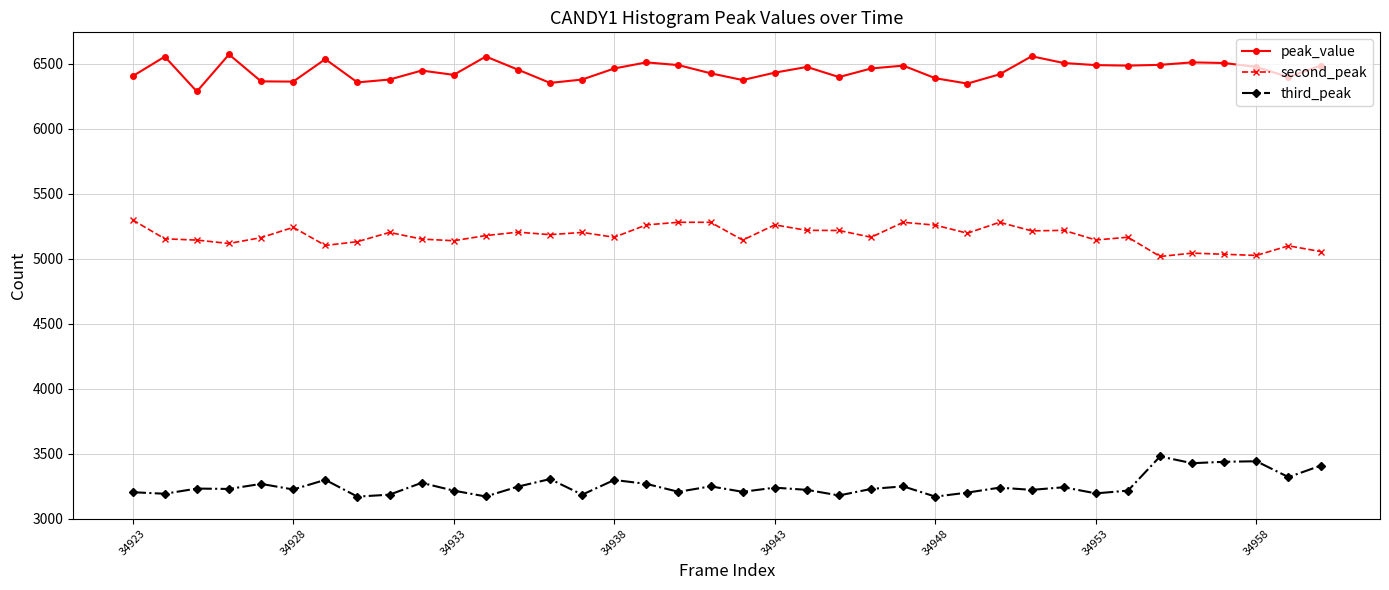

What is the minimum value shown in the chart?

3169